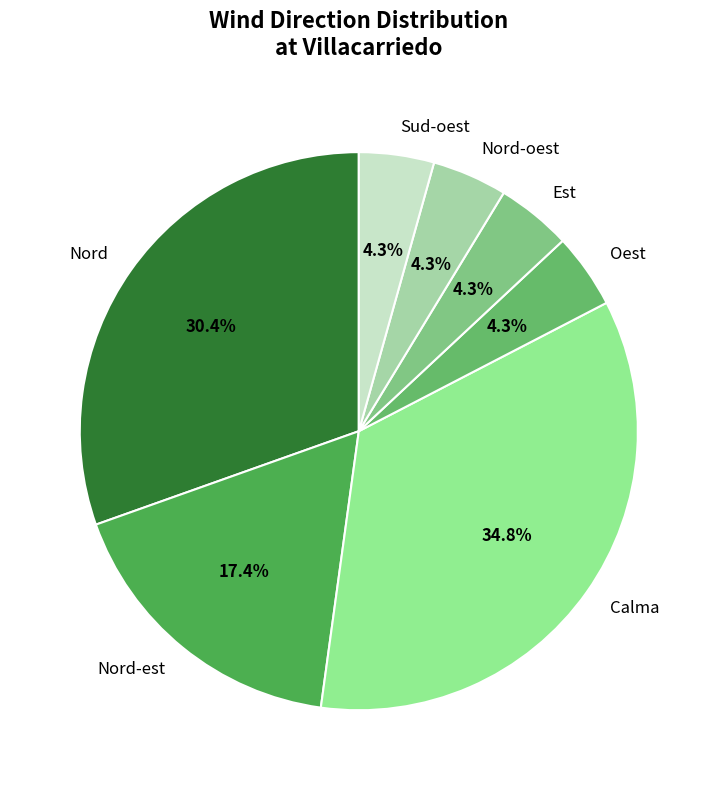

Which category has the biggest portion of the pie?

Calma